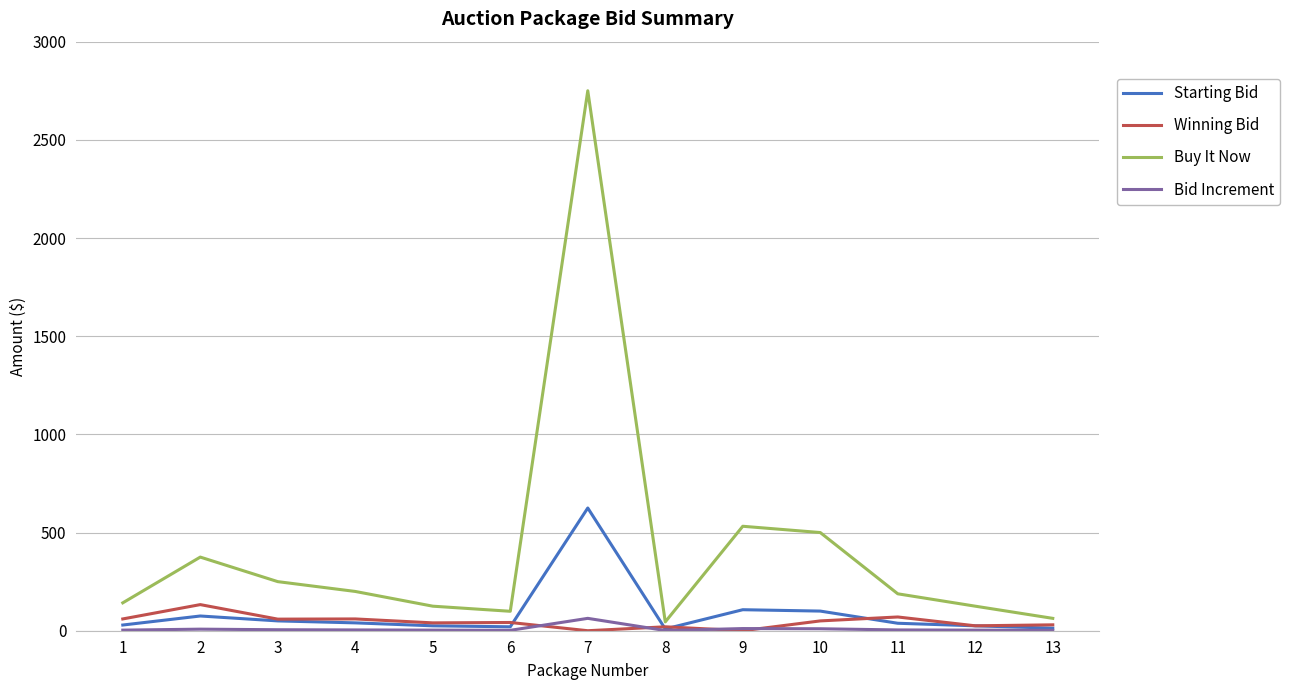

What is the total value across all series at 11?

300